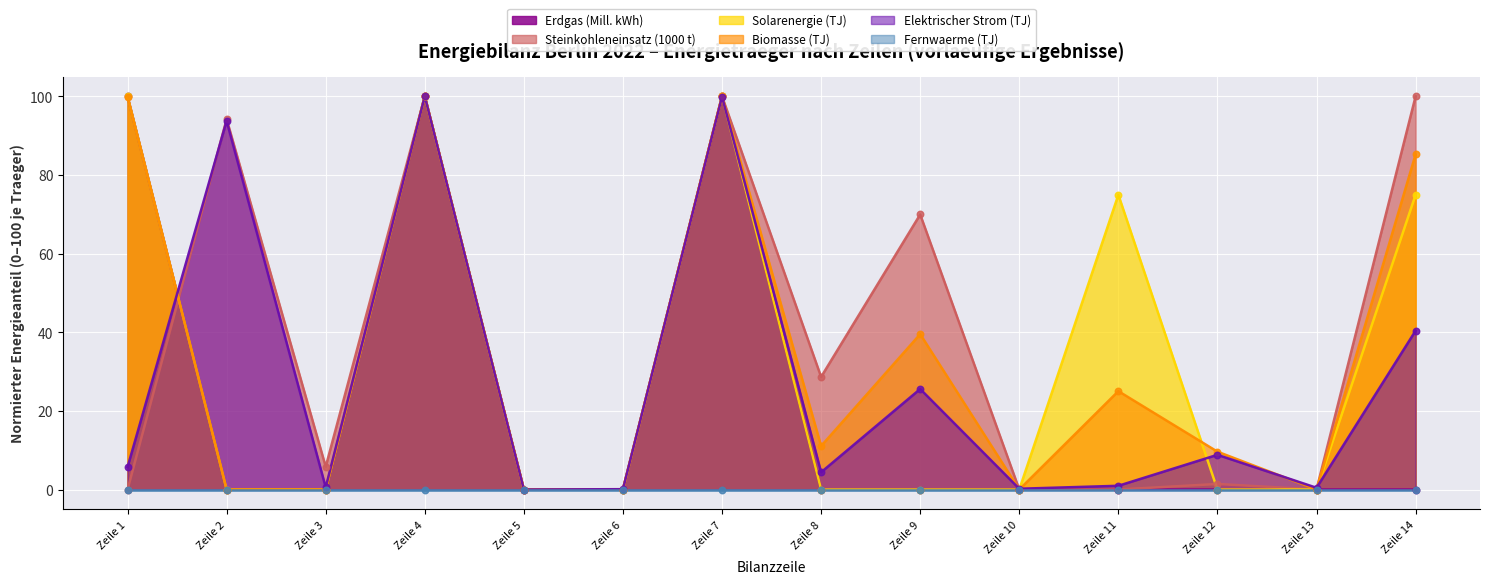

Is the value of Solarenergie (TJ) at Zeile 4 greater than the value of Elektrischer Strom (TJ) at Zeile 10?

Yes